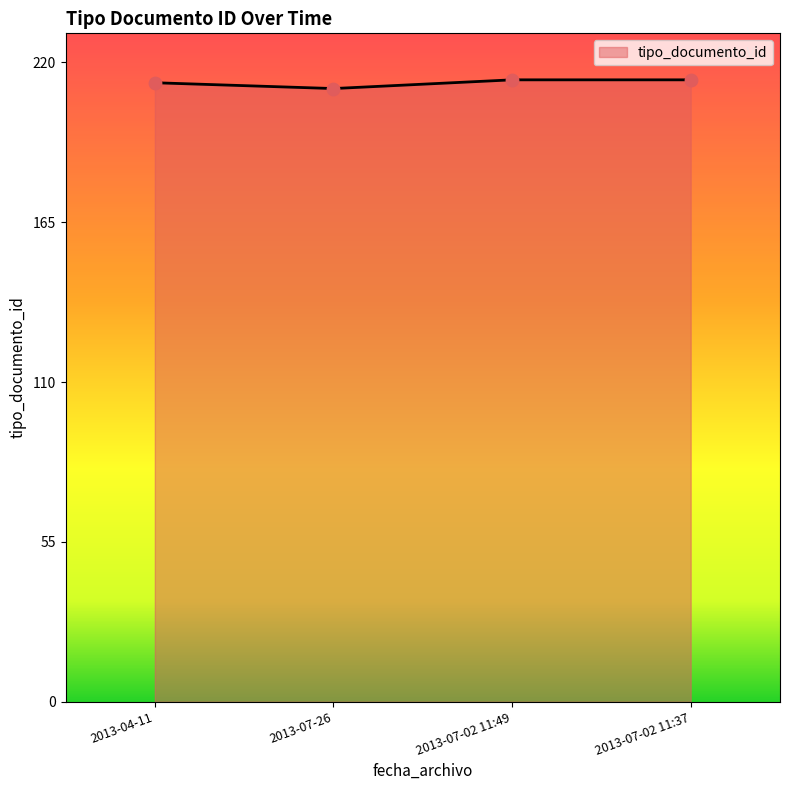

What is the ratio of the value at 2013-04-11 to the value at 2013-07-26?

1.0